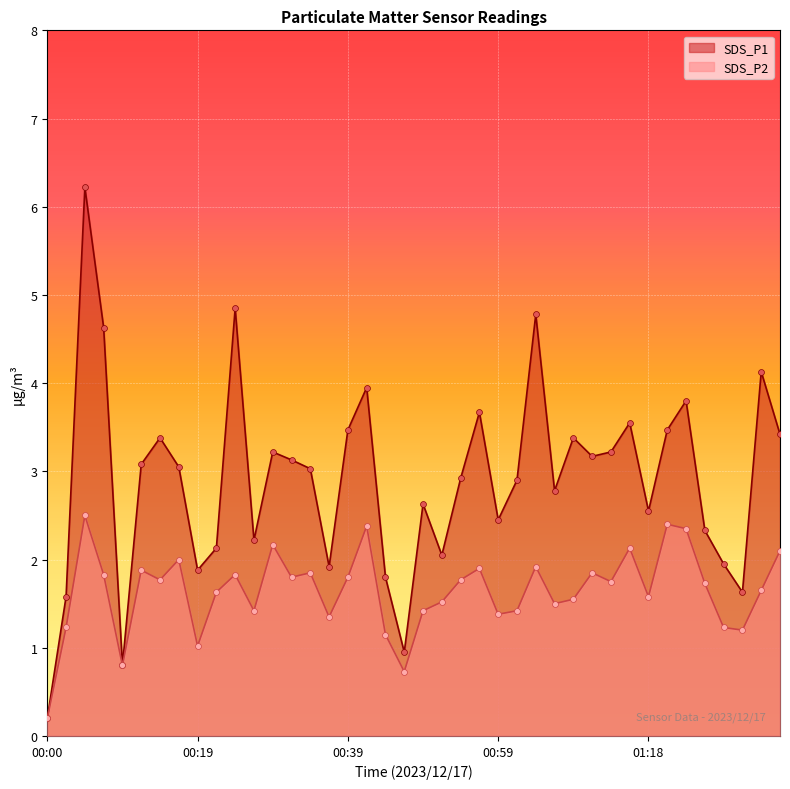

Which series has the widest spread of Y values?

SDS_P1